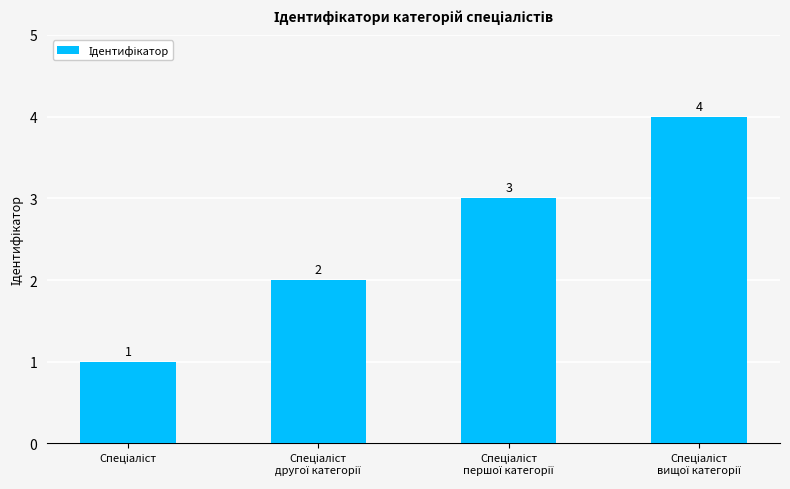

What is the value of the 2nd bar from the left?

2